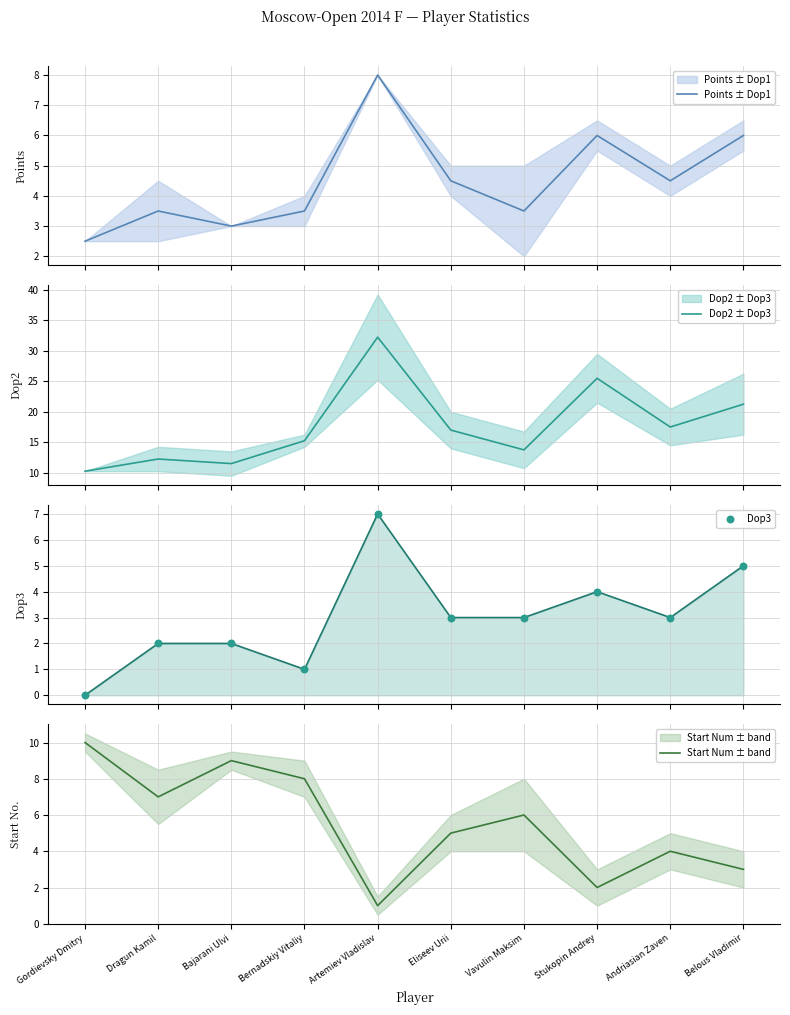

At which category is the sum across all series the highest?

Artemiev Vladislav